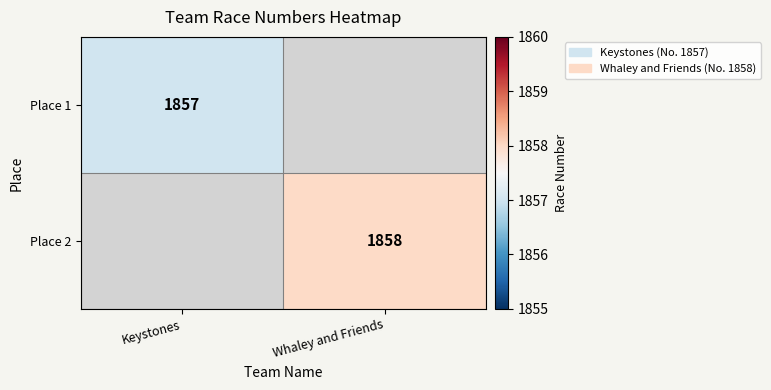

How many categories are shown in the chart?

2